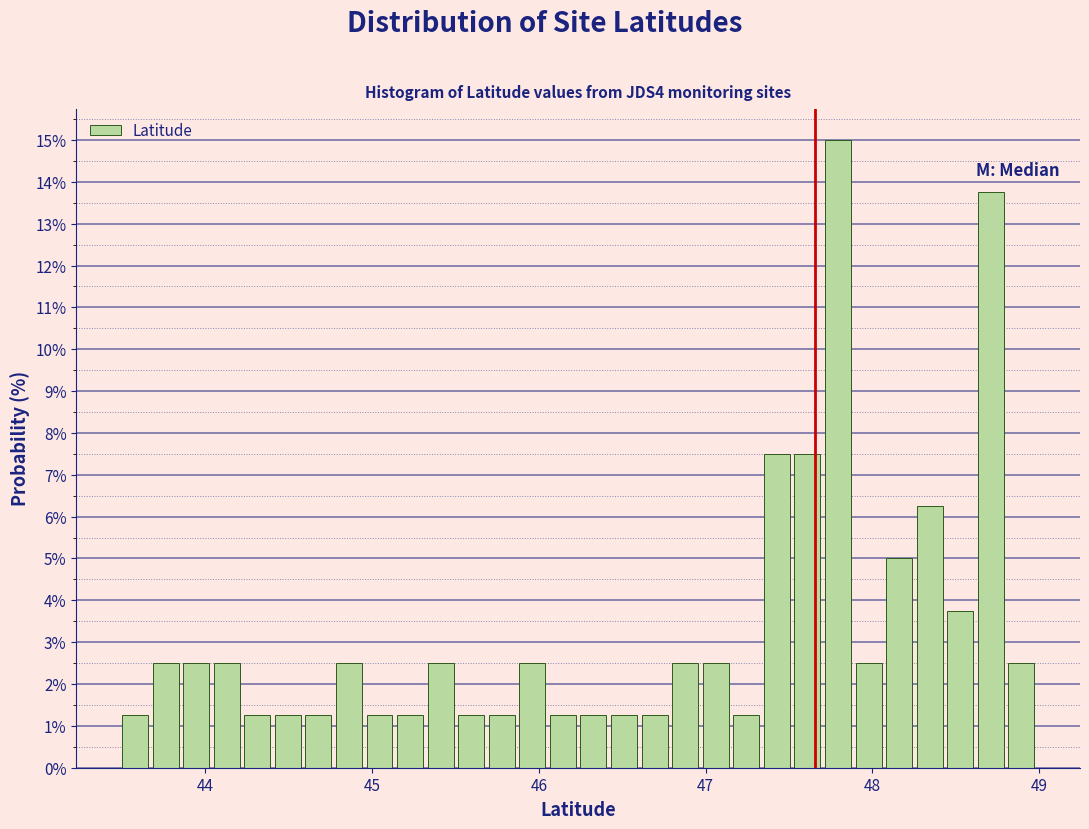

Around what value on the x-axis is the tallest bar? Give the approximate position of its centre, as read against the axis.

47.8